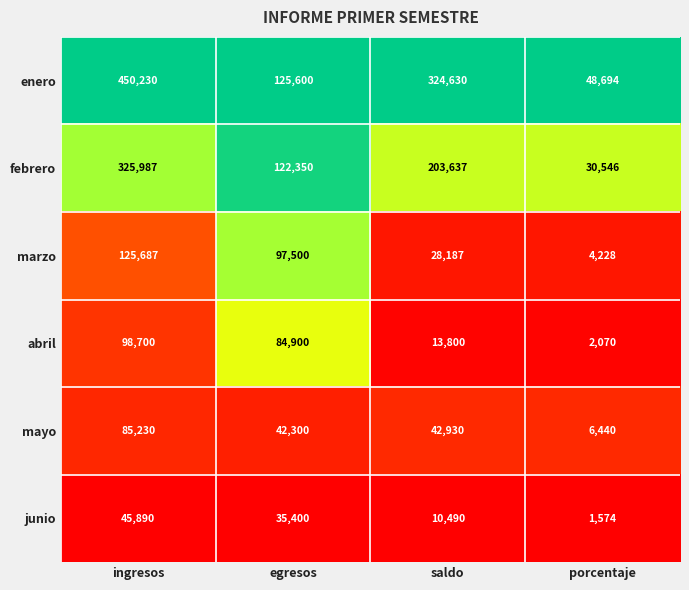

Is it true that enero equals 324630 at saldo?

True